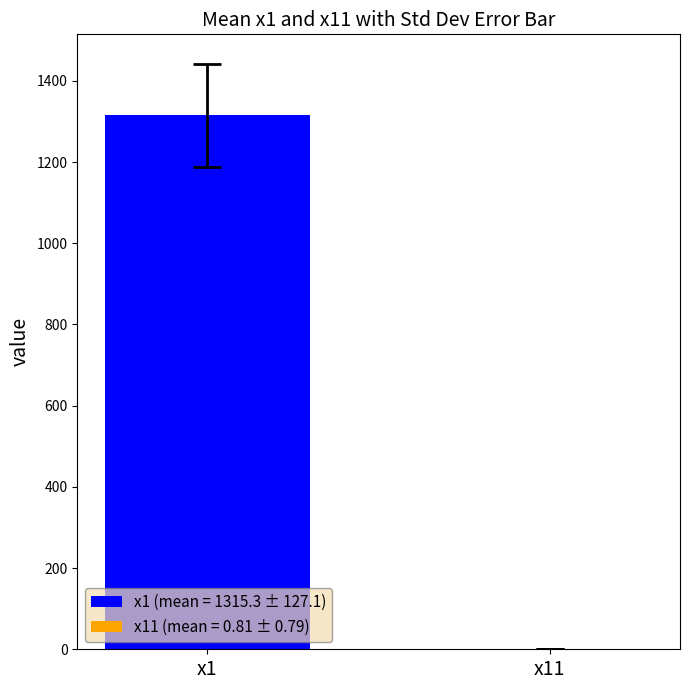

How many series are shown in this chart?

2